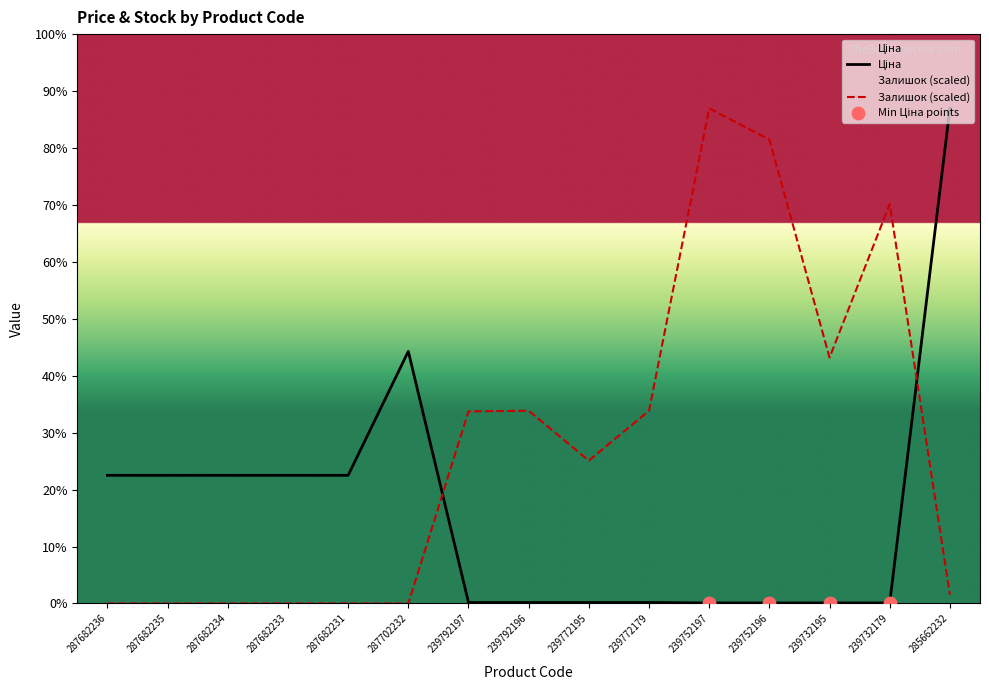

Which series has the largest Y range (max minus min)?

Залишок